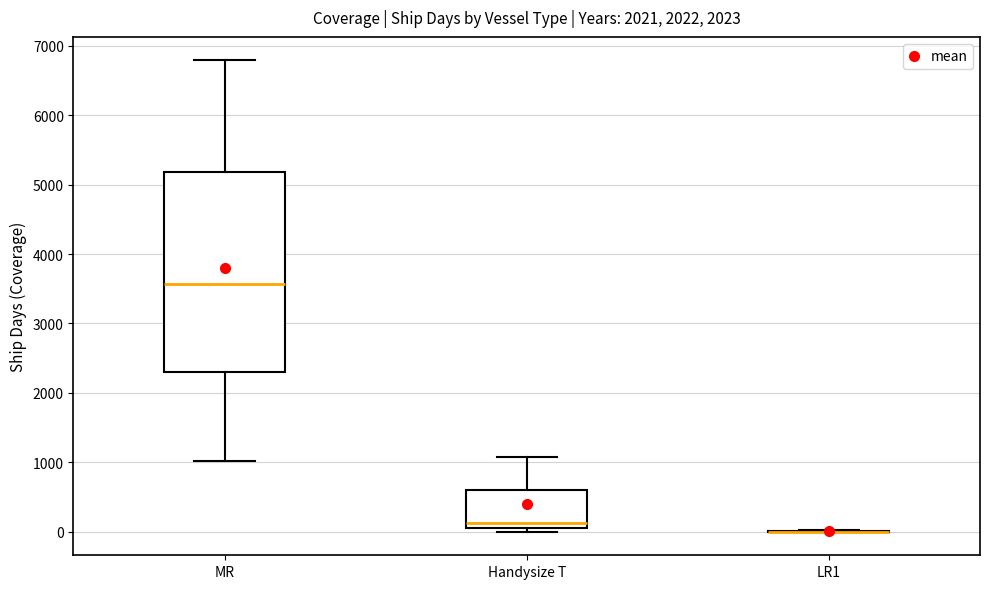

Where does the upper whisker of the box for Handysize T end on the y-axis? The values are not printed on the chart, so give them approximately, as read against the axis.

1100